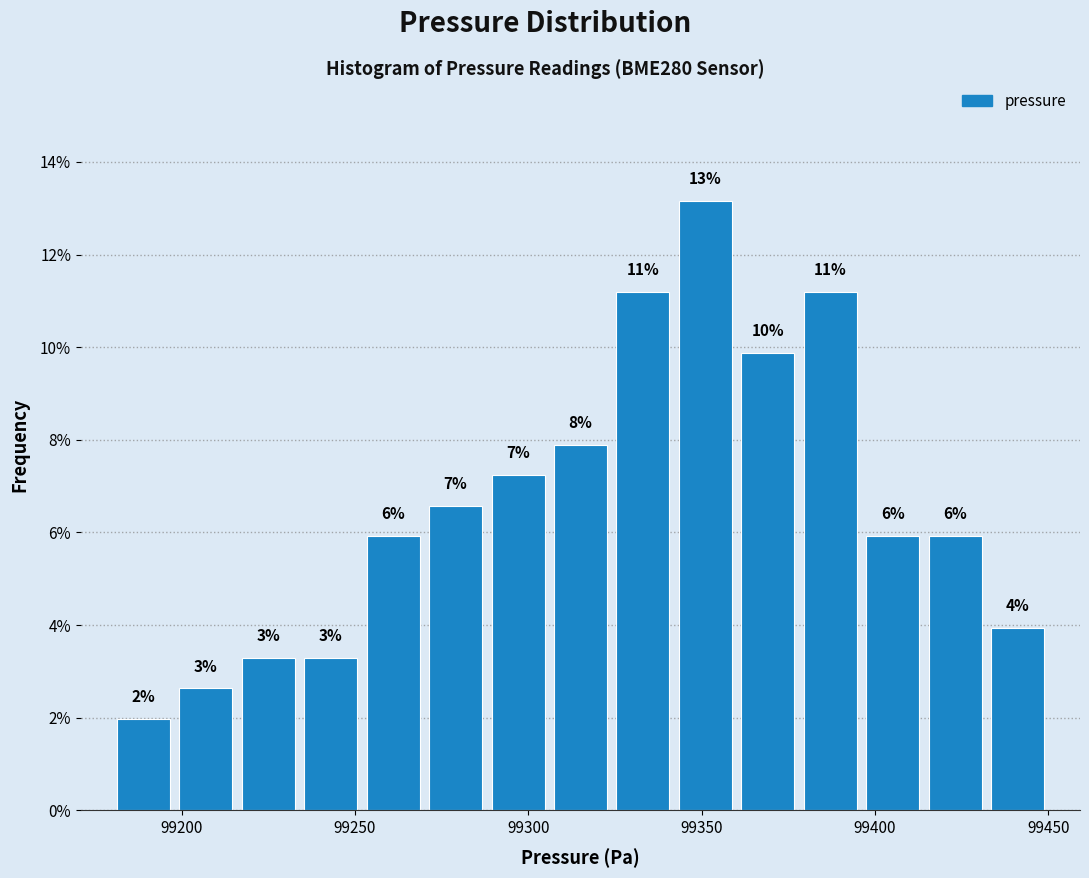

Around what value on the x-axis is the tallest bar? Give the approximate position of its centre, as read against the axis.

99350